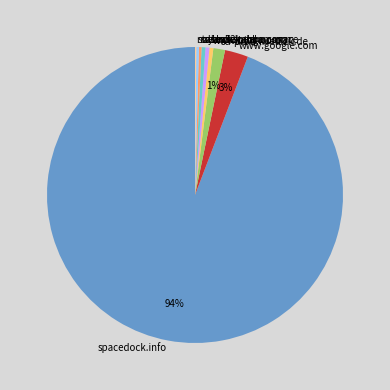

True or false: sd-prod-live.52k.de accounts for 1% of the total.

True